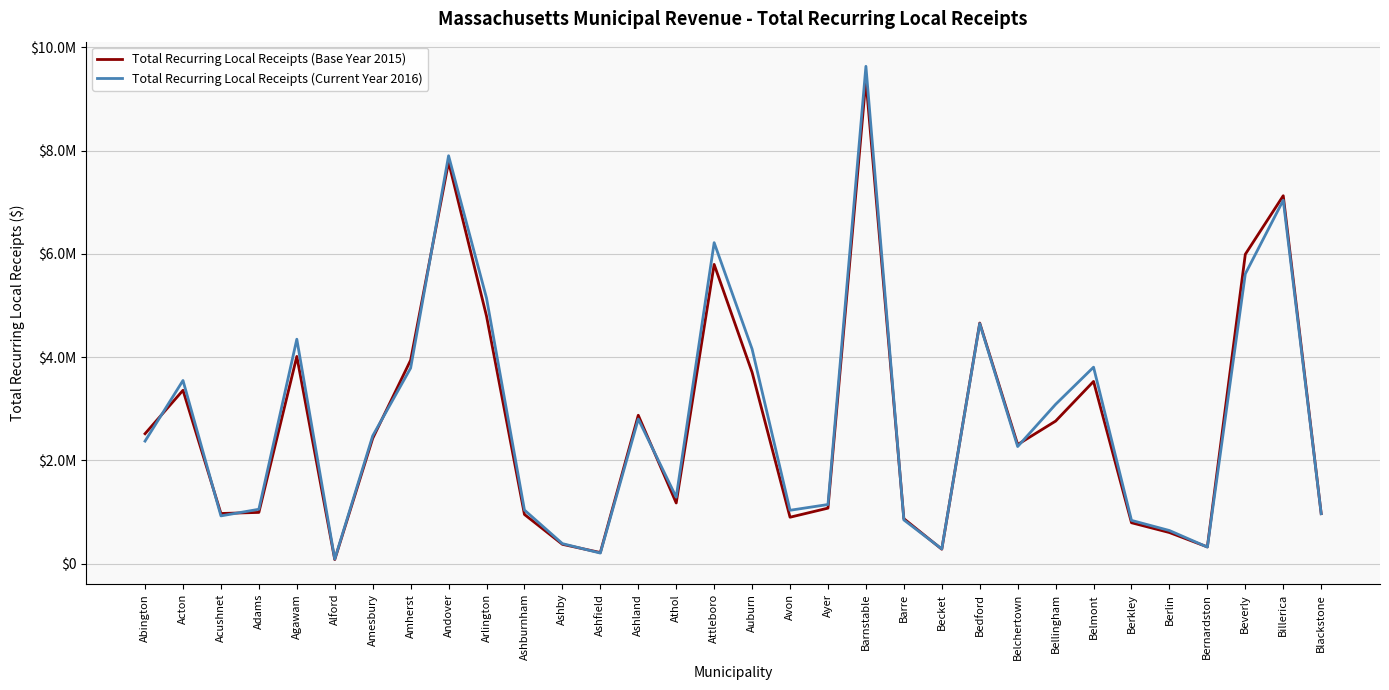

The value of Total Recurring Local Receipts (Current Year 2016) at Bernardston is 321000.0. True or false?

True